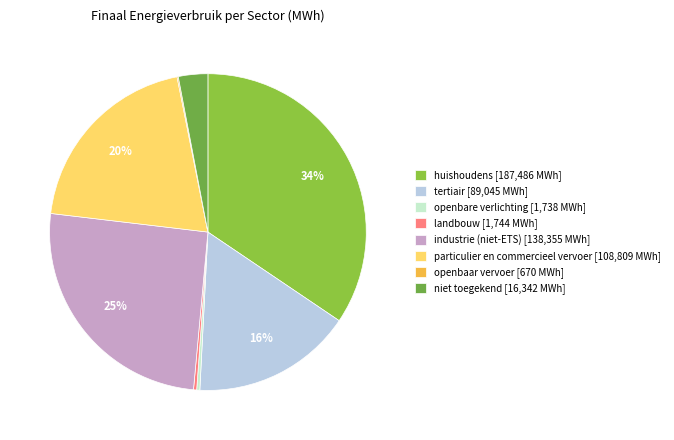

What percentage is NOT represented by openbare verlichting?

99.7%